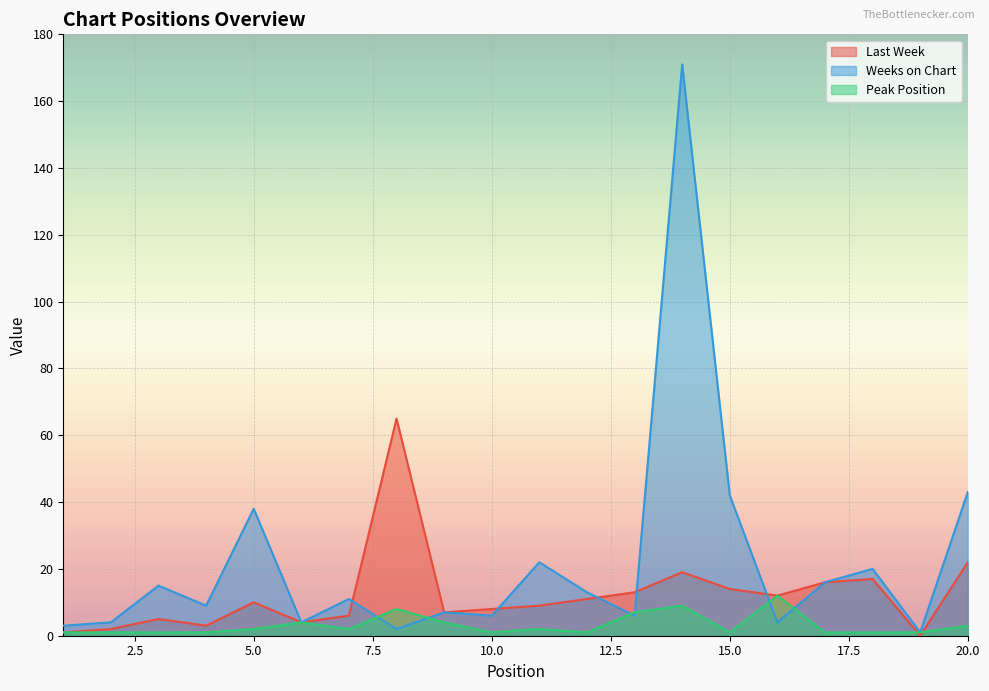

True or false: Weeks on Chart has a value of 1 at 19.

False